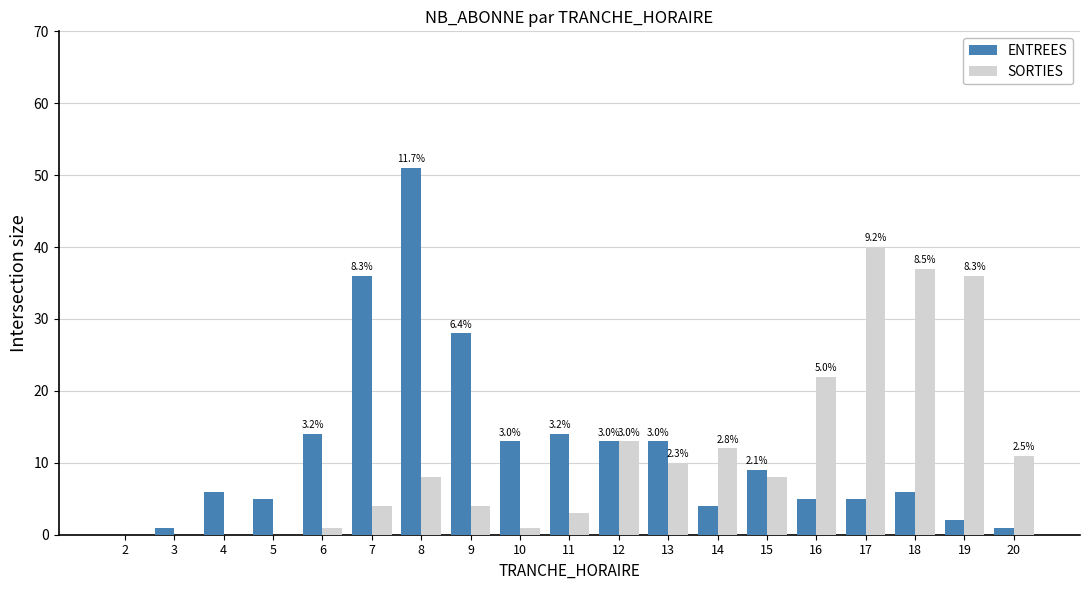

Reading right to left, what are all the values shown in this chart?

ENTREES: 1	2	6	5	5	9	4	13	13	14	13	28	51	36	14	5	6	1	0
SORTIES: 11	36	37	40	22	8	12	10	13	3	1	4	8	4	1	0	0	0	0